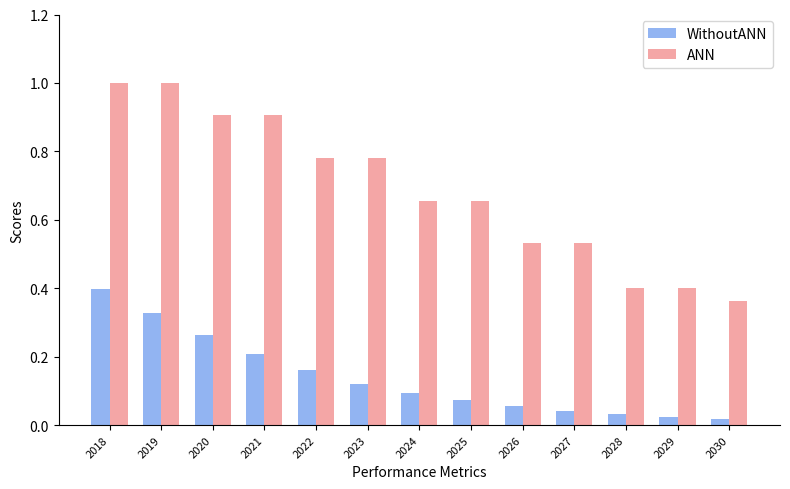

How many groups of bars are there?

13